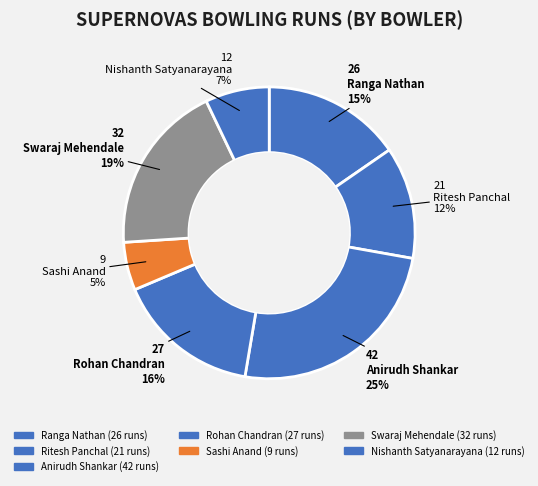

How many slices are in this pie chart?

7